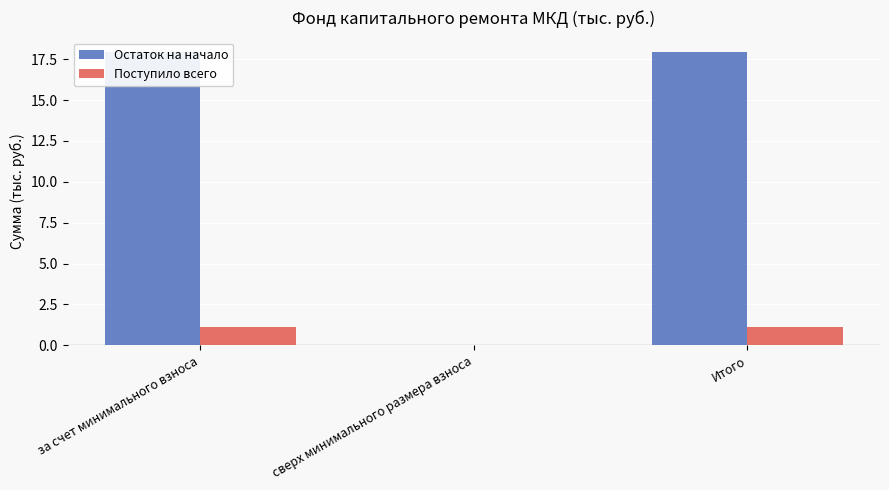

What is the average value of the Поступило всего series?

0.7